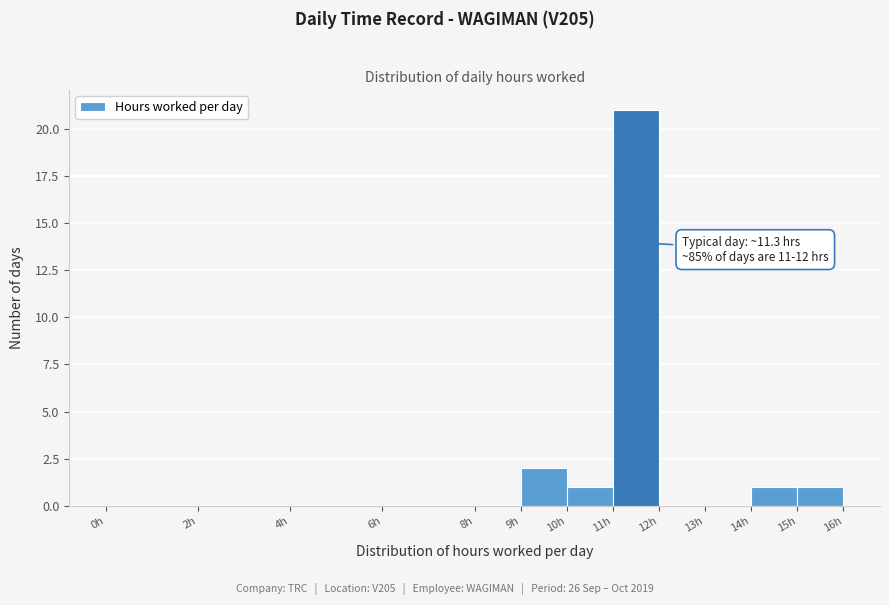

Over which range of the x-axis is the bar tallest?

11 to 12